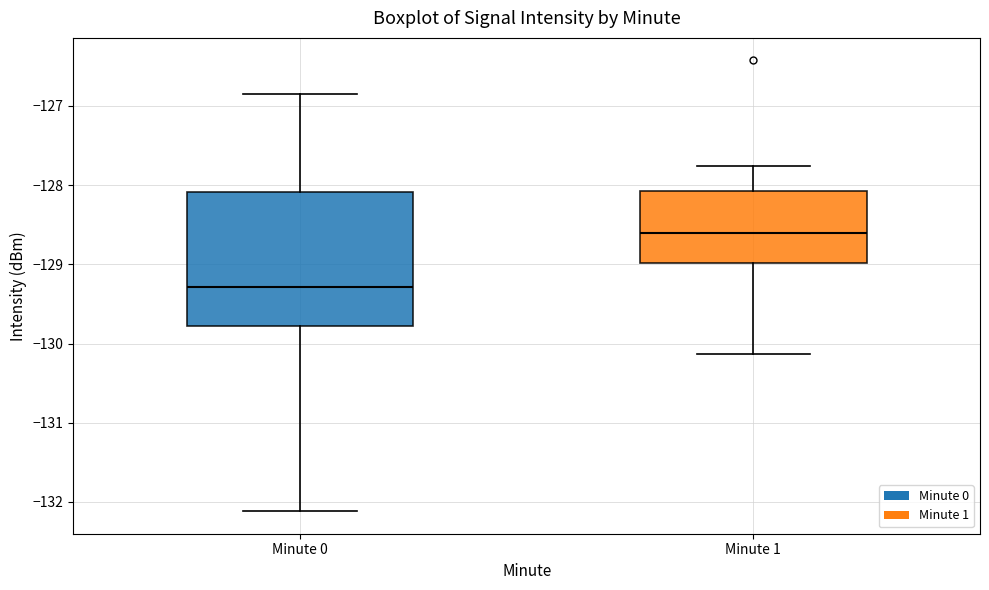

Where does the median line of the box for Minute 0 sit on the y-axis? The values are not printed on the chart, so give them approximately, as read against the axis.

-129.3